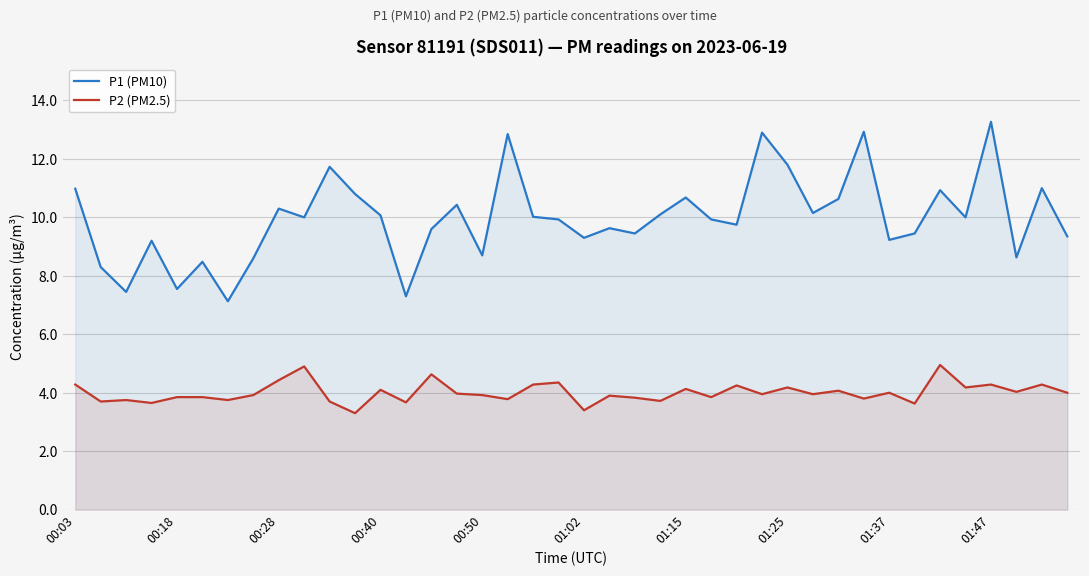

What is the sum of the P1 (PM10) values at 35 and 30?

20.6